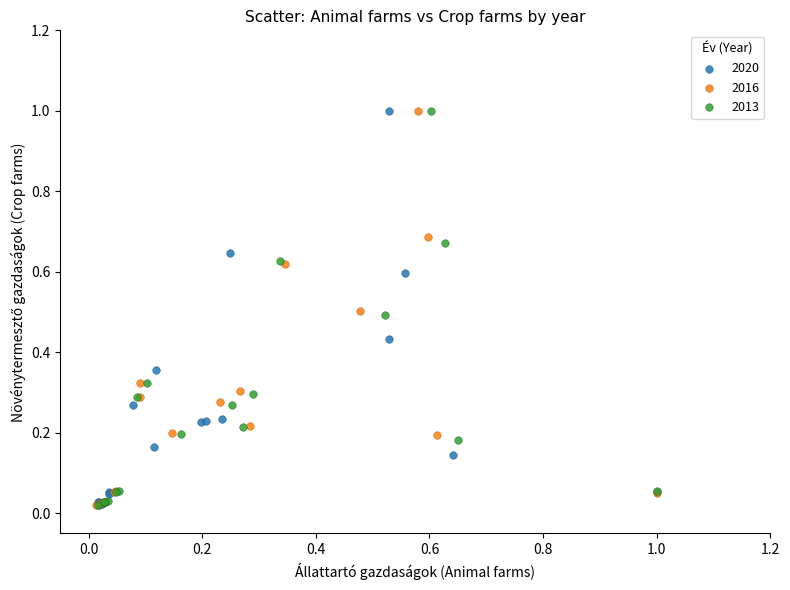

What are all the series names shown in the legend?

2020, 2016, 2013